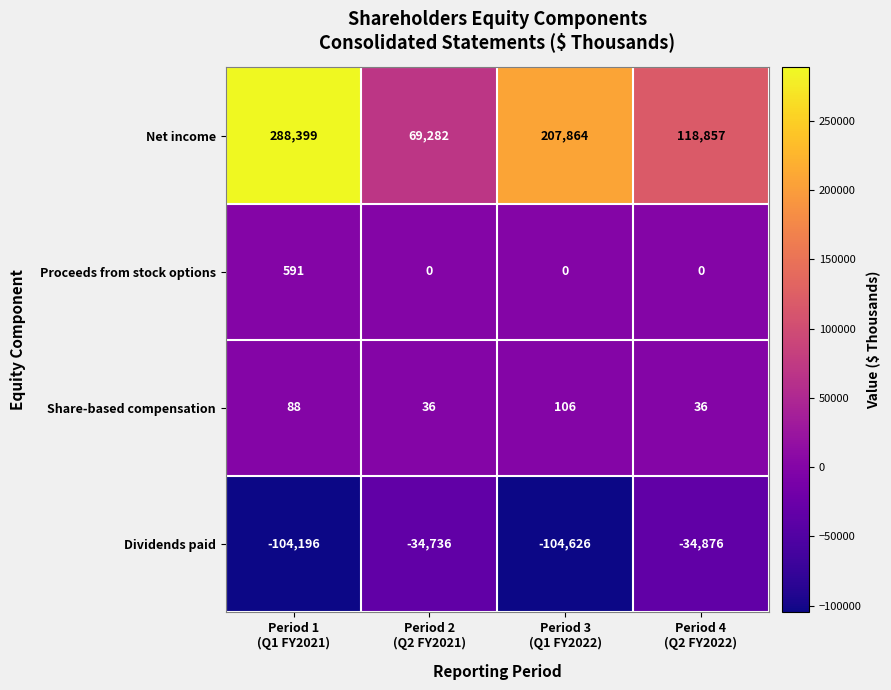

Reading left to right, what are all the values shown in this chart?

Net income: 288399	69282	207864	118857
Proceeds from stock options: 591	0	0	0
Share-based compensation: 88	36	106	36
Dividends paid: -104196	-34736	-104626	-34876